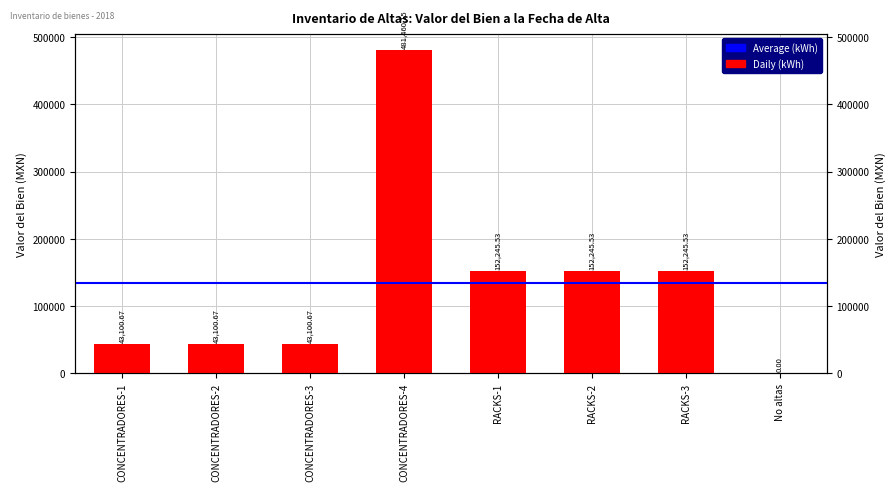

Is it true that the value at CONCENTRADORES-2 is 43100.7?

True